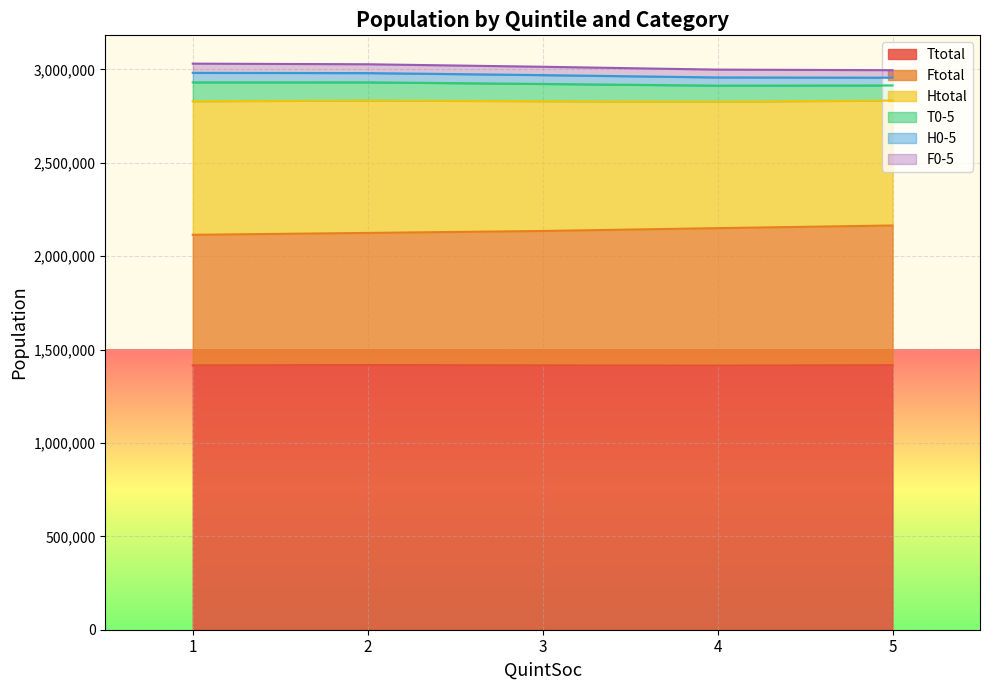

Does the chart display data point markers on the line(s)?

No